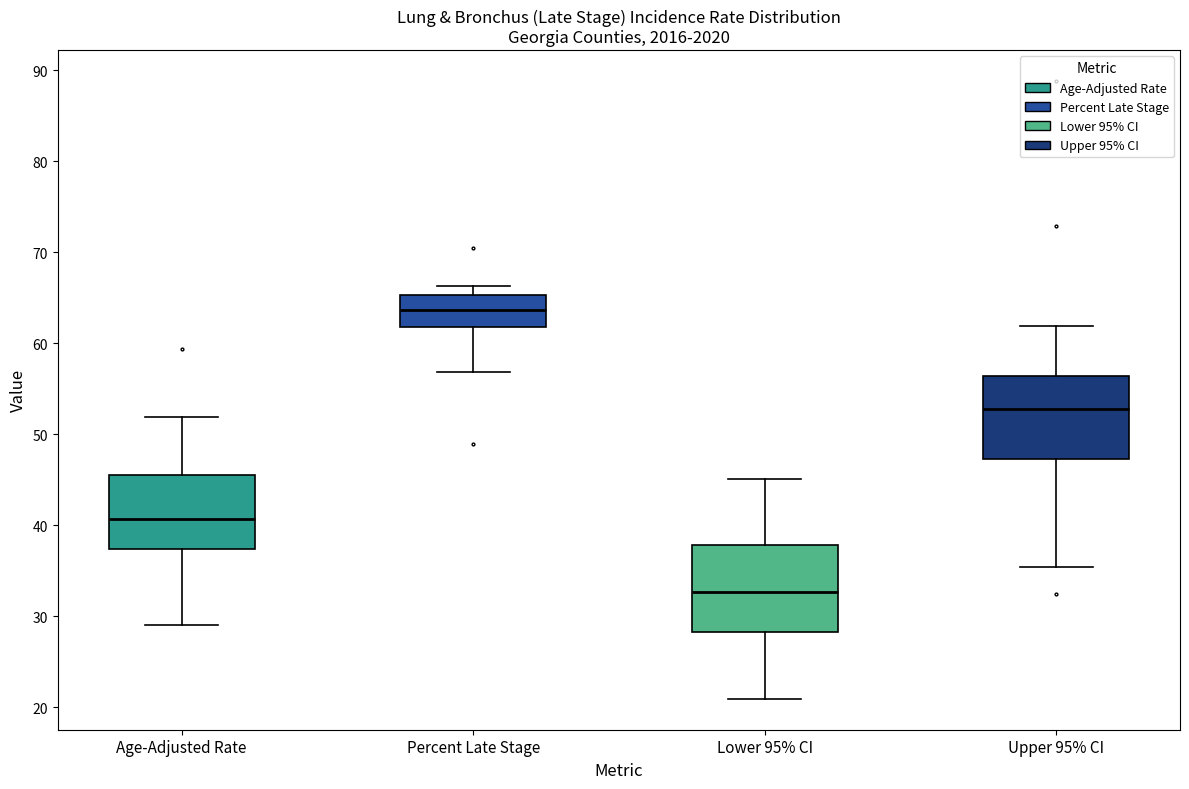

Reading left to right, transcribe this box plot: for each box, give where its median line is, the range the box spans, and where its two whiskers end, as read against the y-axis. The values are not printed on the chart, so give them approximately, as read against the axis.

Age-Adjusted Rate: median 41, box 37 to 46, whiskers 29 to 52
Percent Late Stage: median 64, box 62 to 65, whiskers 57 to 66
Lower 95% CI: median 33, box 28 to 38, whiskers 21 to 45
Upper 95% CI: median 53, box 47 to 56, whiskers 35 to 62